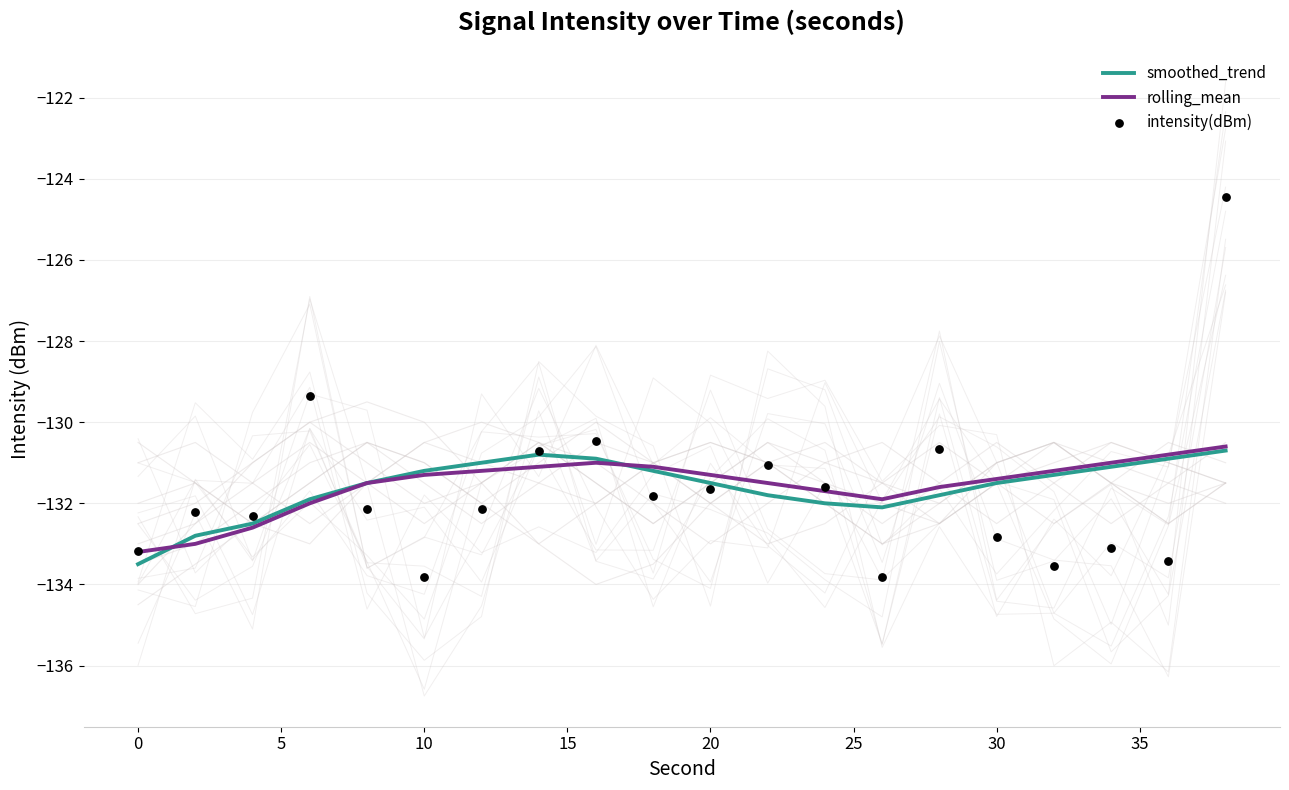

Which series has the largest total across all categories?

rolling_mean